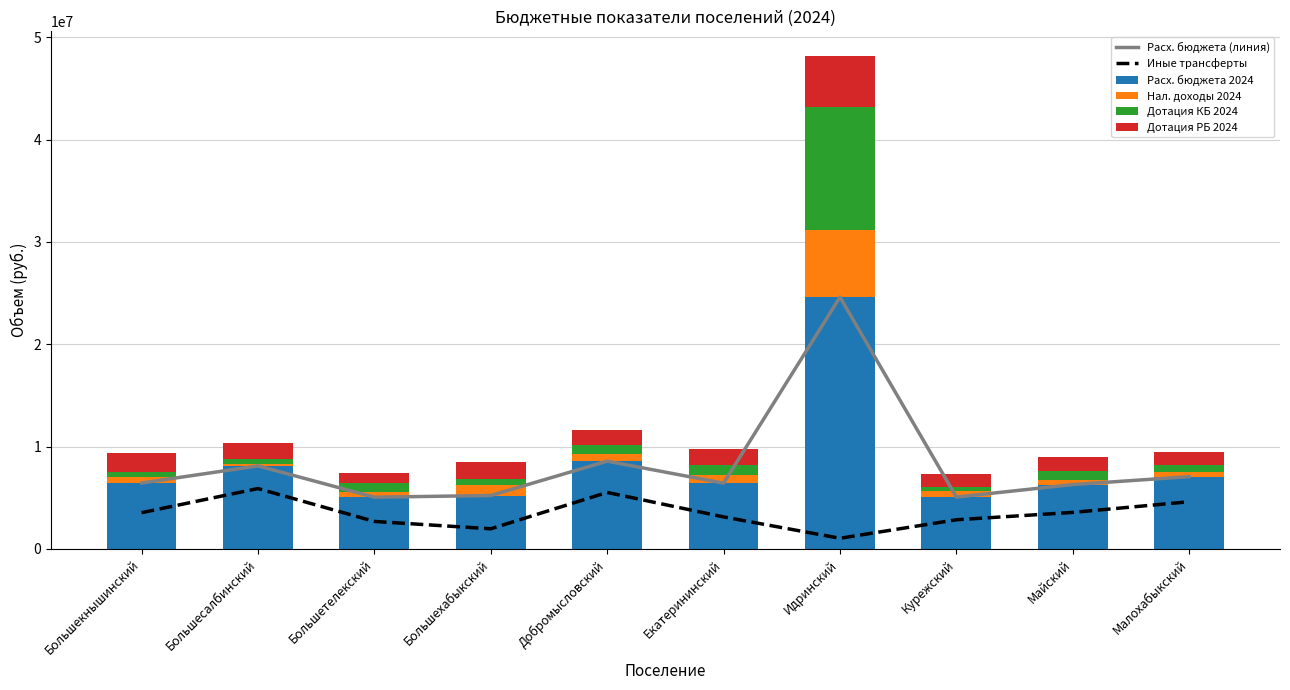

The Расх. бюджета (линия) series shows 5054360 at Большетелекский. True or false?

True